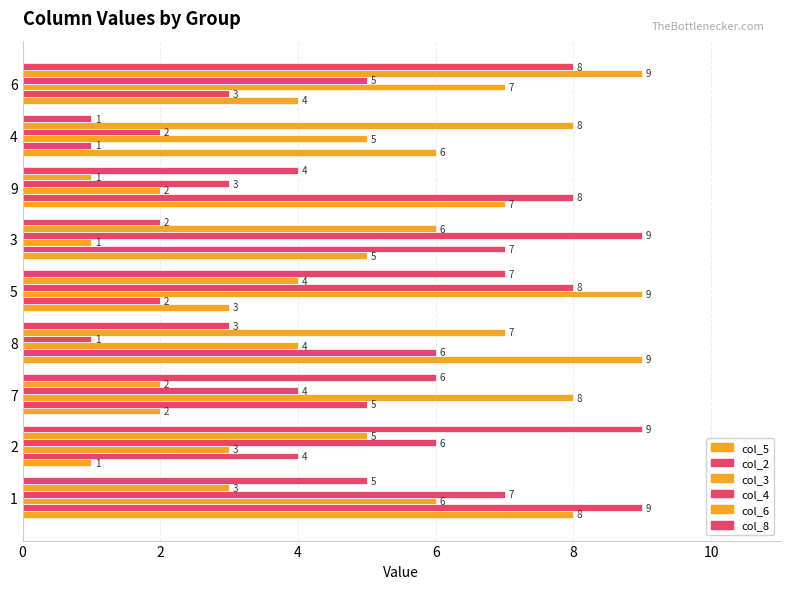

How many categories are shown in the chart?

9